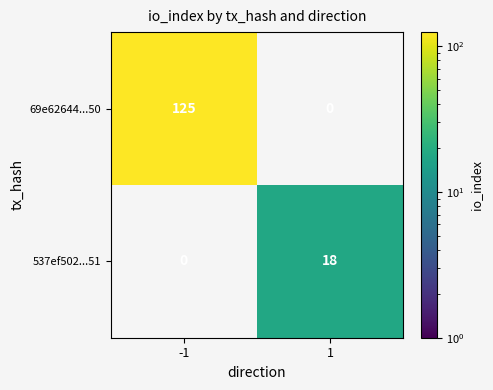

The value of 537ef502...51 at 1 is 27. True or false?

False